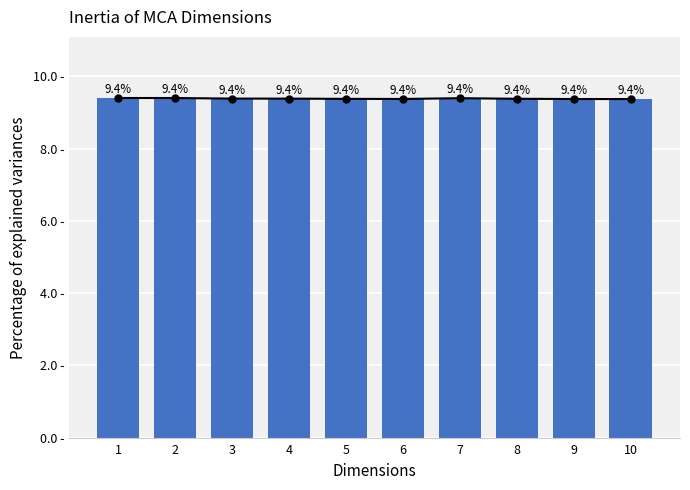

Where is the data nearest to the value 9?

10